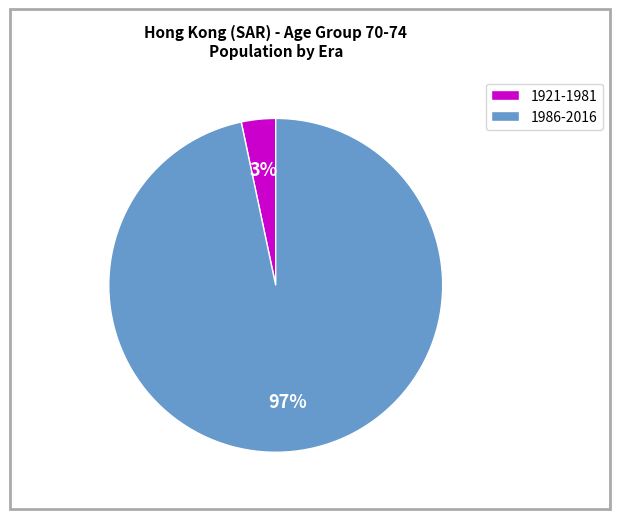

How many slices are in this pie chart?

2